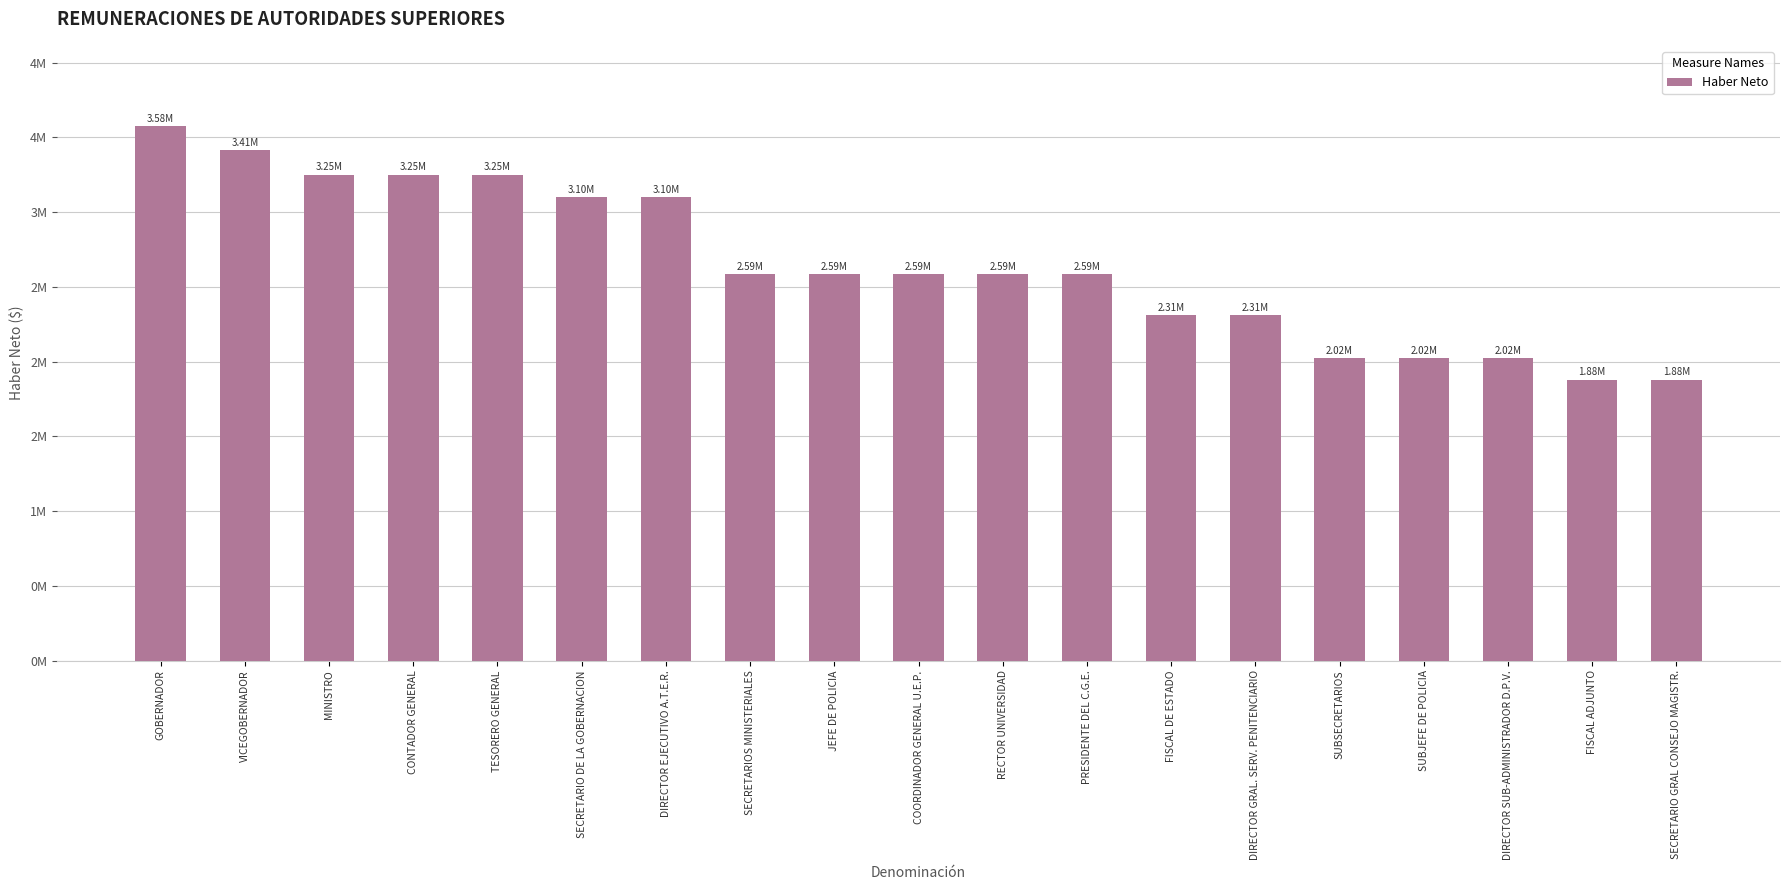

Are the bars horizontal?

No